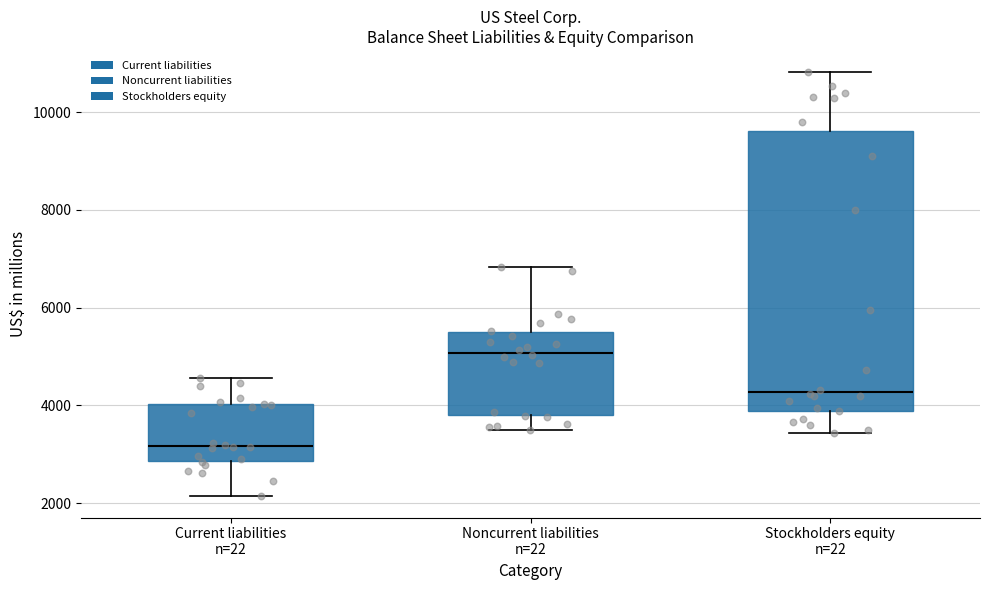

Reading left to right, transcribe this box plot: for each box, give where its median line is, the range the box spans, and where its two whiskers end, as read against the y-axis. The values are not printed on the chart, so give them approximately, as read against the axis.

Current liabilities n=22: median 3200, box 2800 to 4000, whiskers 2200 to 4600
Noncurrent liabilities n=22: median 5000, box 3800 to 5400, whiskers 3400 to 6800
Stockholders equity n=22: median 4200, box 3800 to 9600, whiskers 3400 to 10800